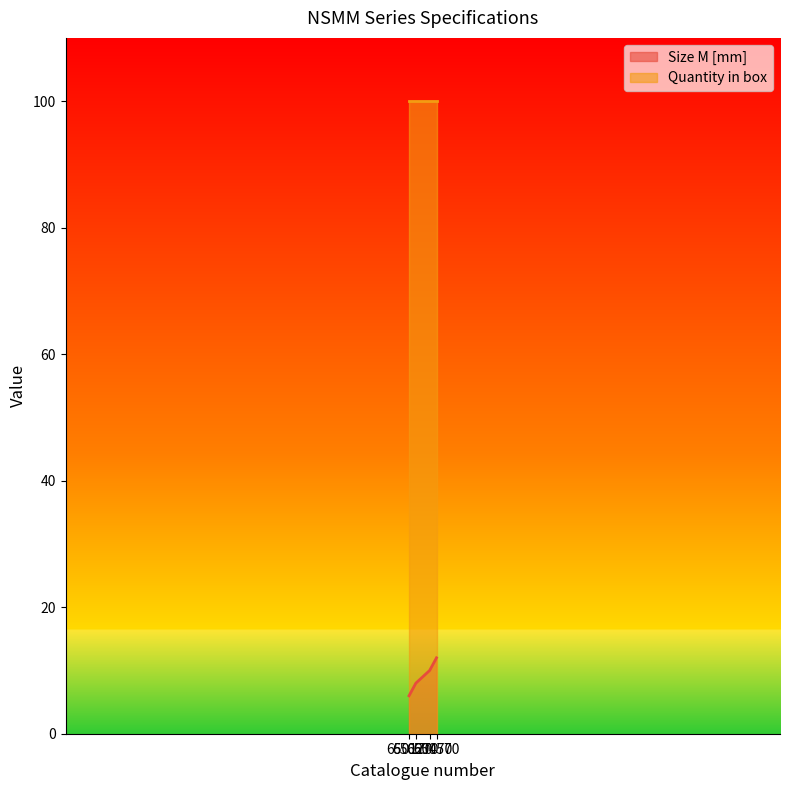

At how many categories does at least one series exceed 71?

4